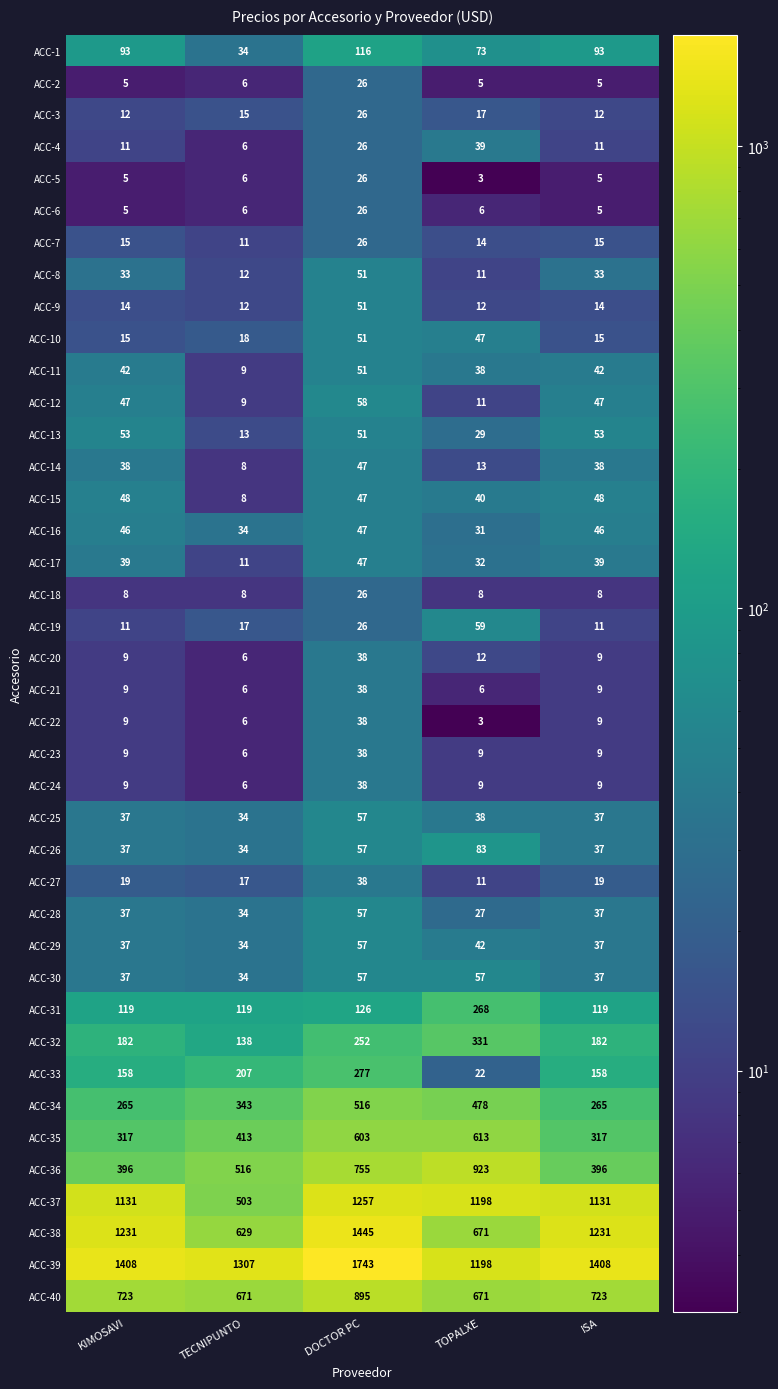

Is it true that ACC-32 equals 138 at TECNIPUNTO?

True